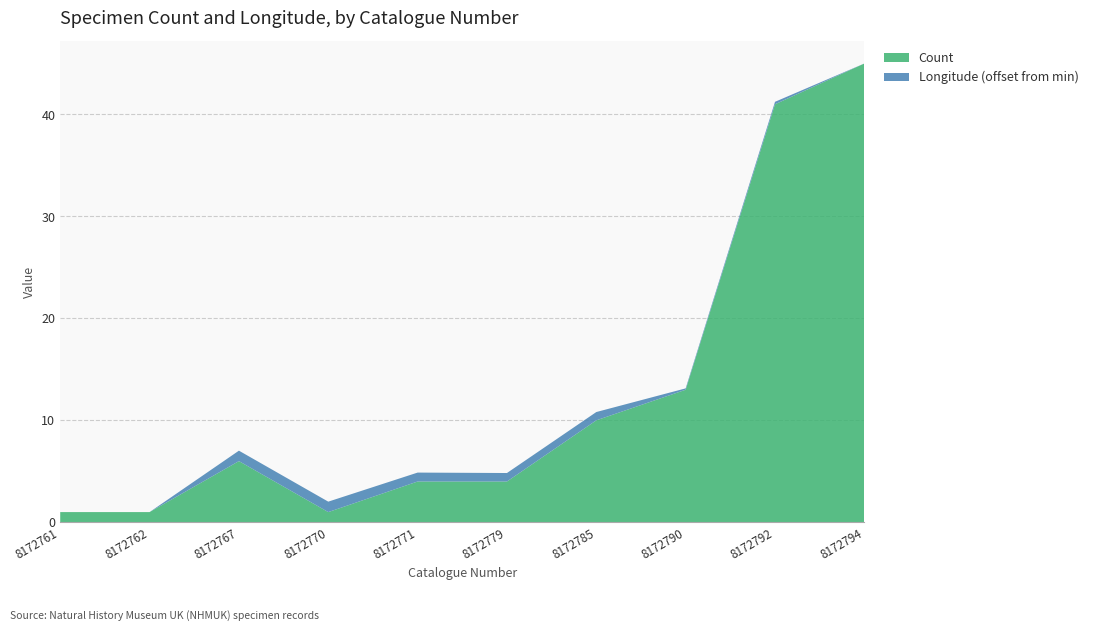

At which category is the sum across all series the highest?

8172794